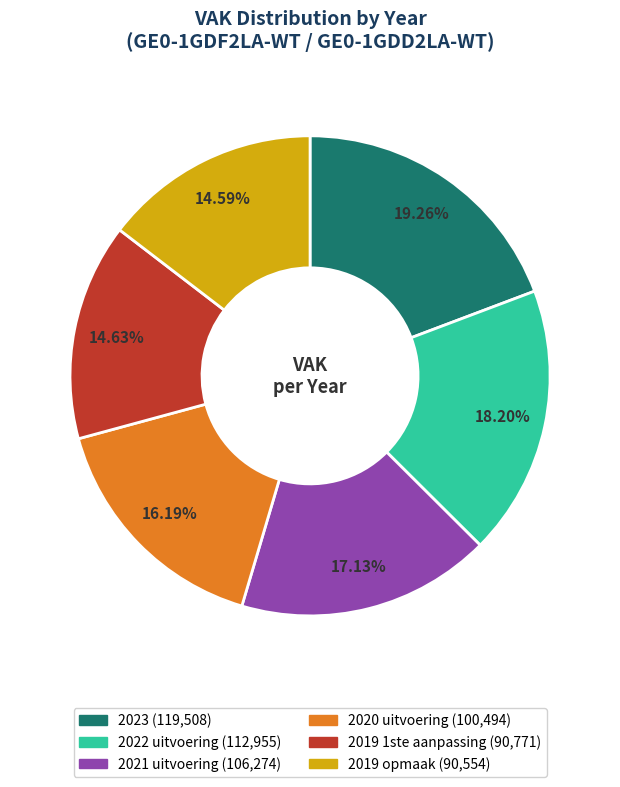

True or false: 2023 accounts for 25% of the total.

False